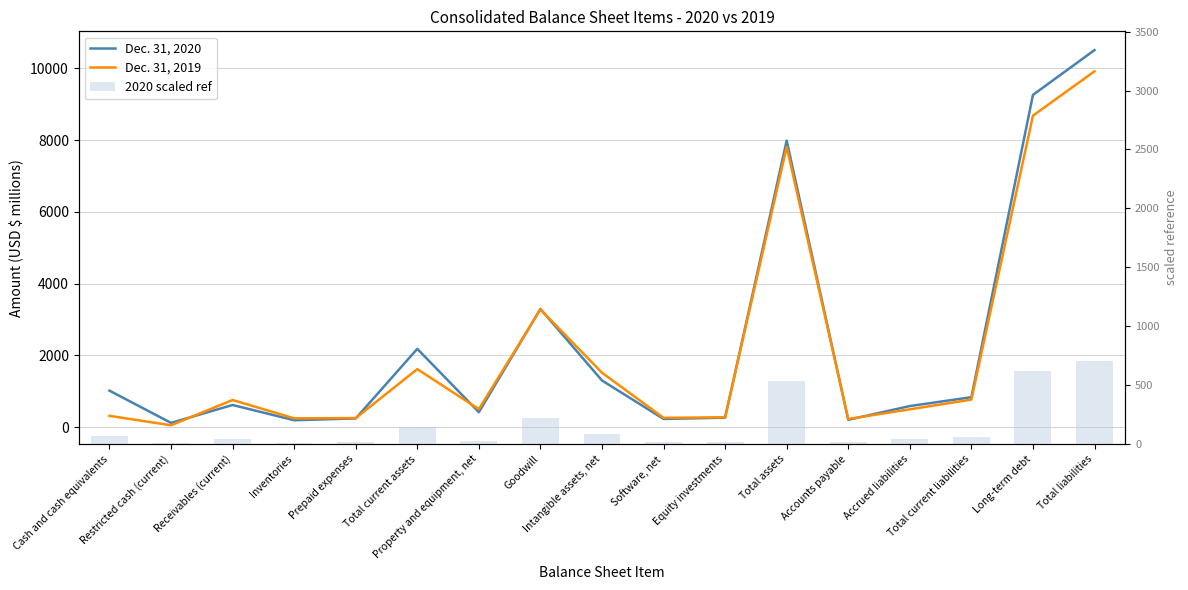

Where is Dec. 31, 2020 nearest to the value 5312?

Goodwill